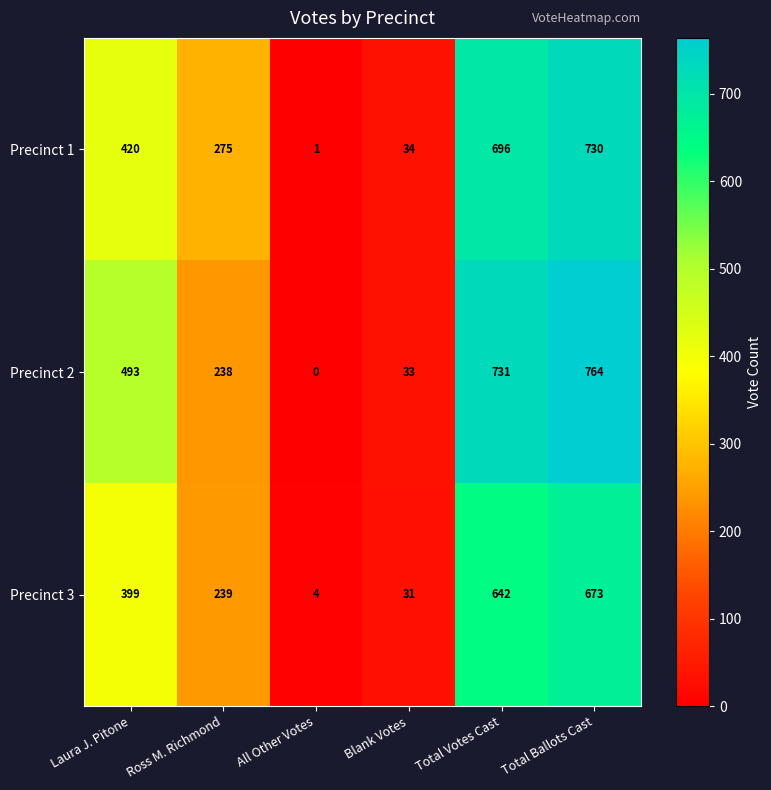

What is the difference between the highest and lowest values at Laura J. Pitone?

94